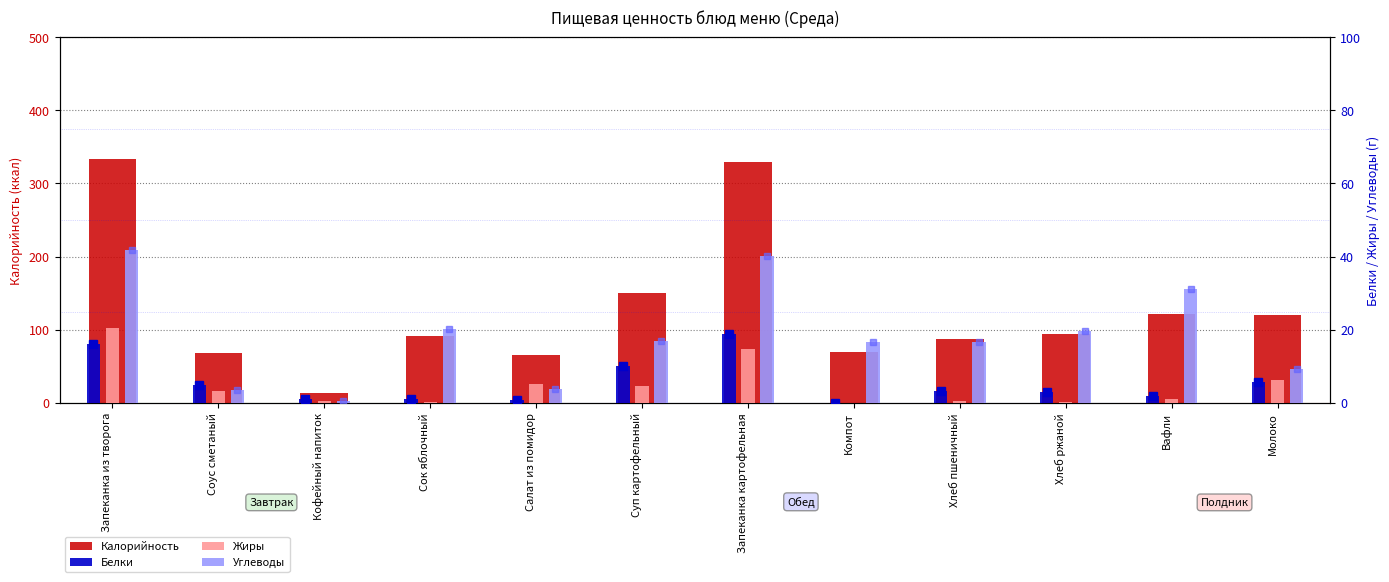

What is the average value of the Жиры series?

4.8